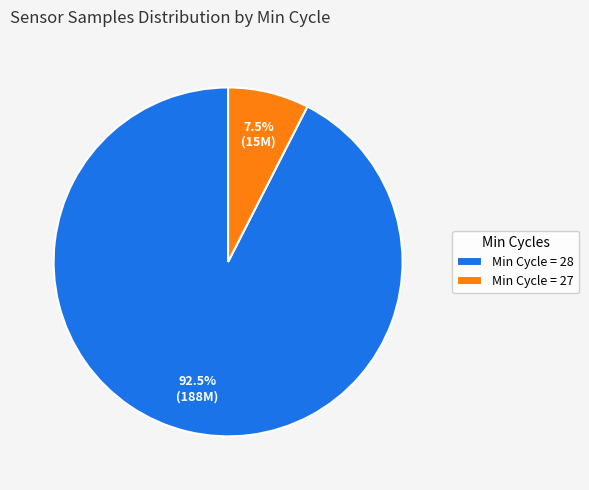

What is the largest slice in the pie chart?

Min Cycle = 28